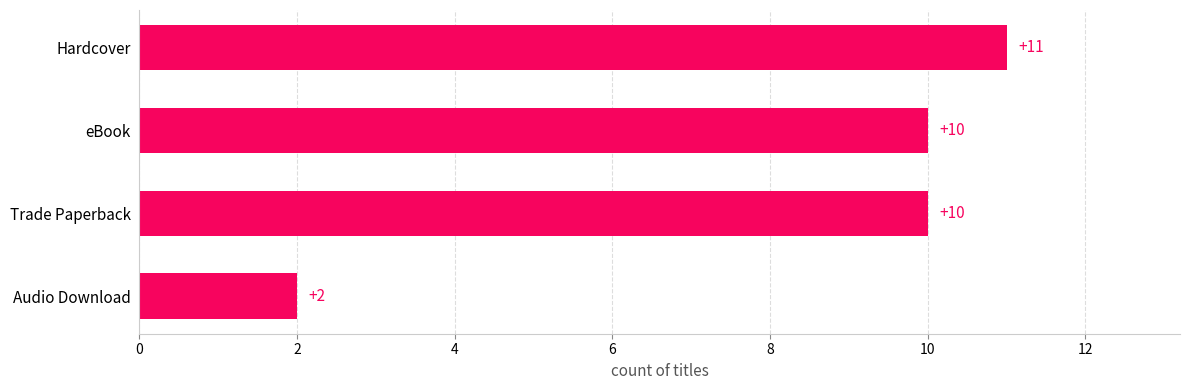

The value at Audio Download is 2. True or false?

True